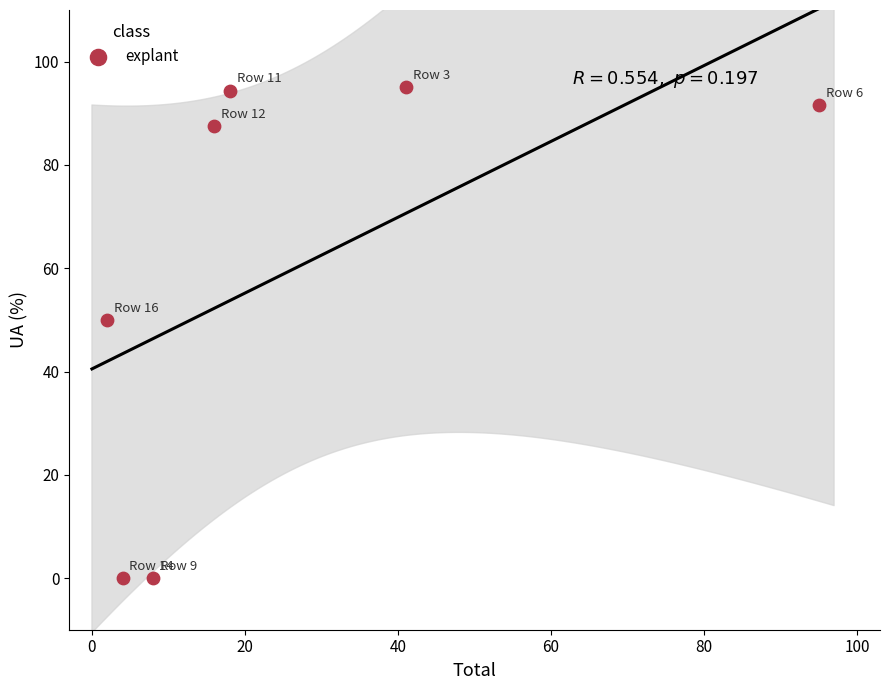

What is the range of Y values (max minus min)?

95.1